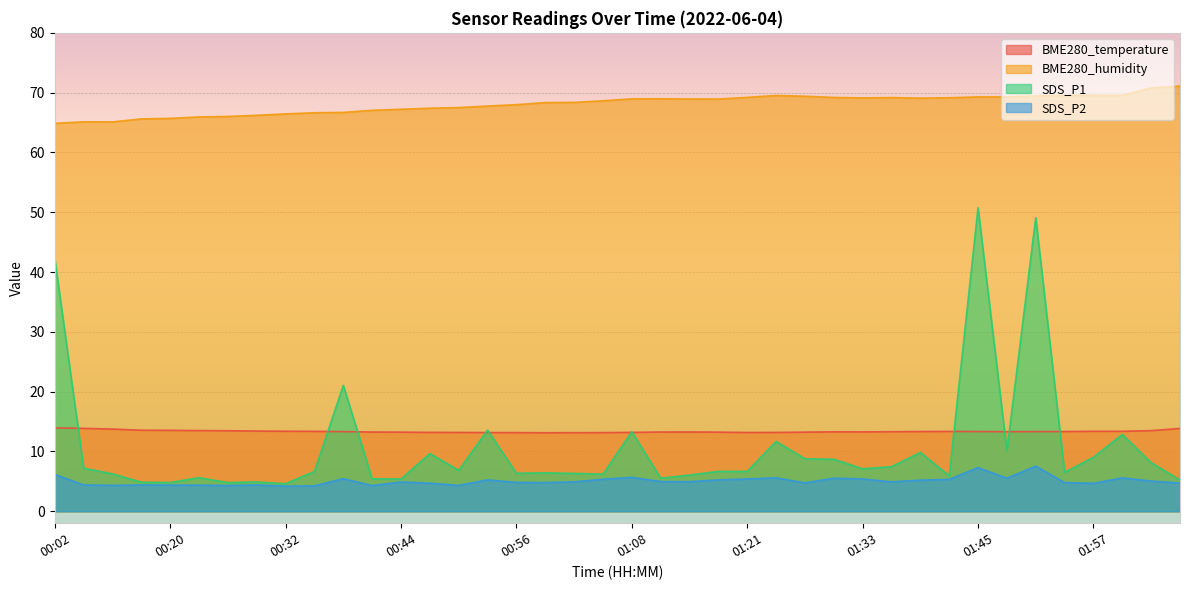

Is the value of BME280_temperature at 00:05 greater than the value of SDS_P1 at 01:51?

No